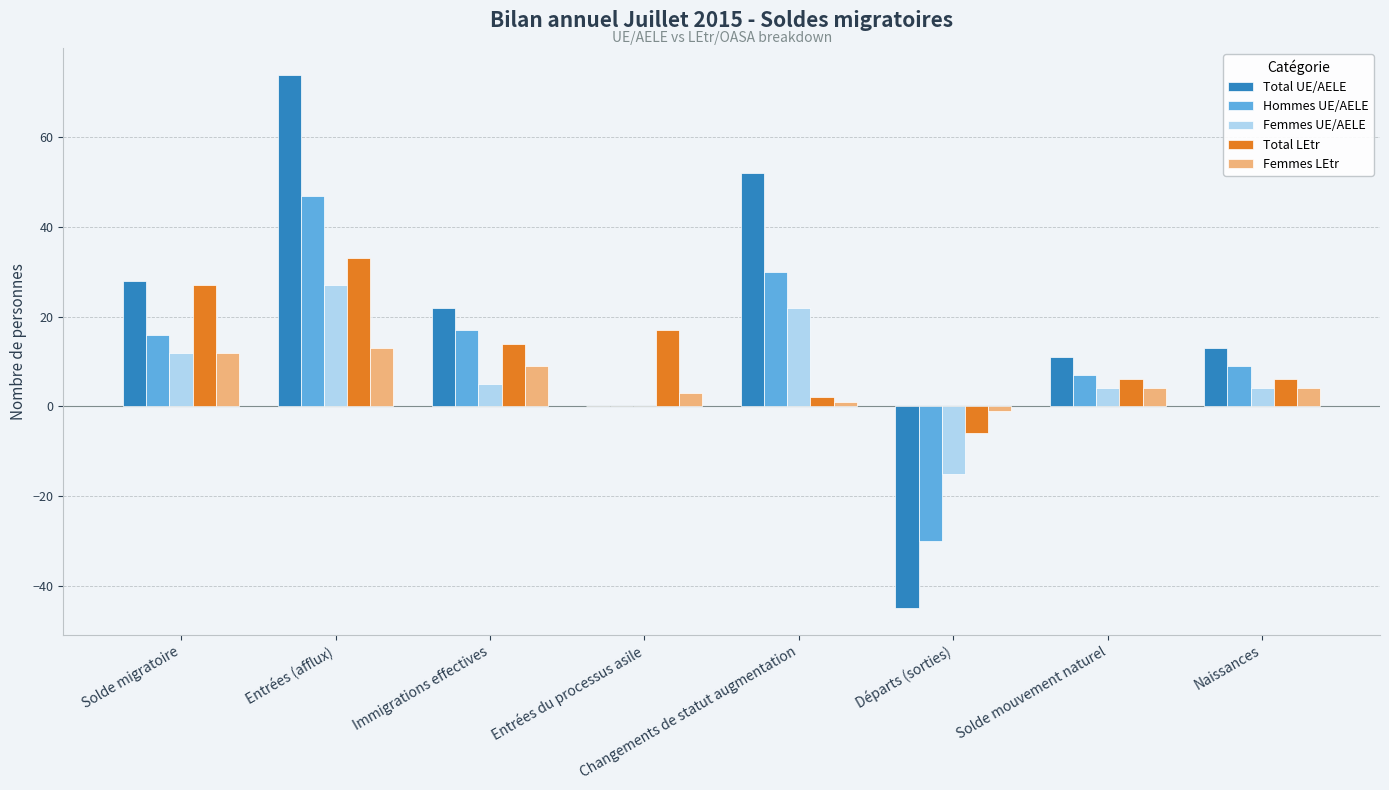

How many groups of bars are there?

8